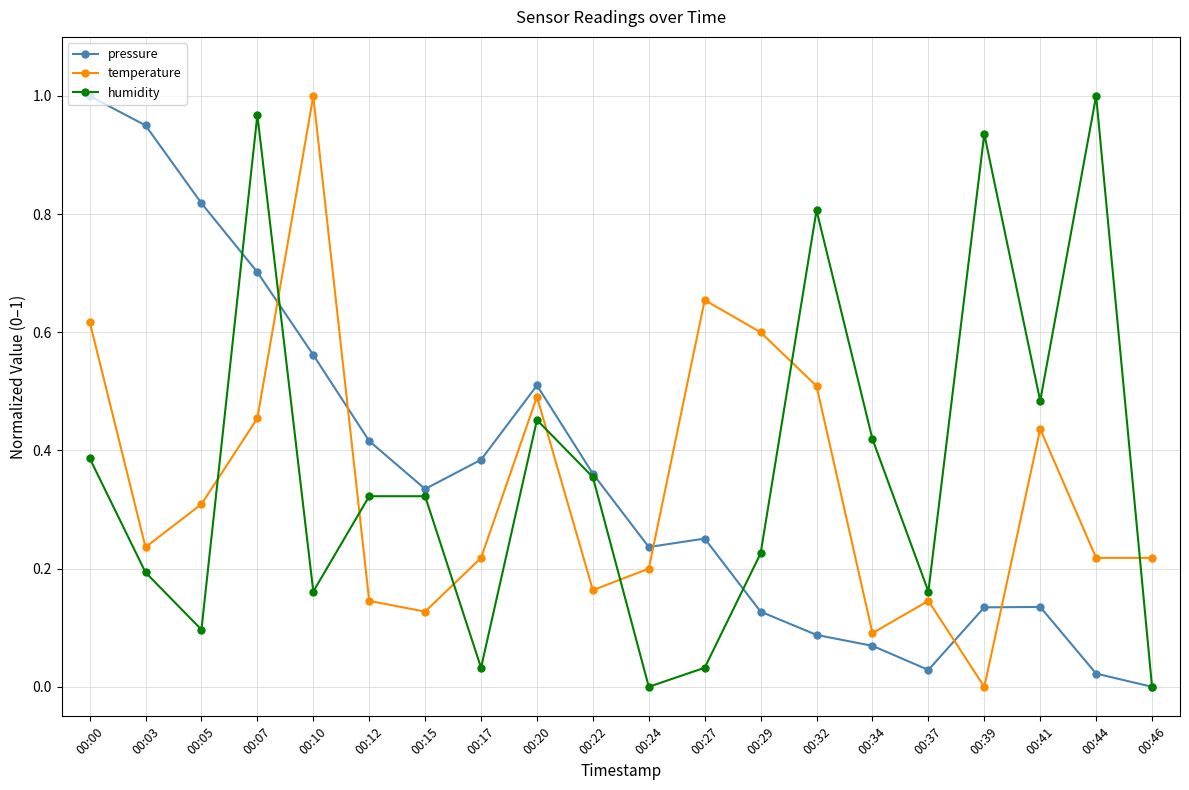

What are all the series names shown in the legend?

pressure, temperature, humidity